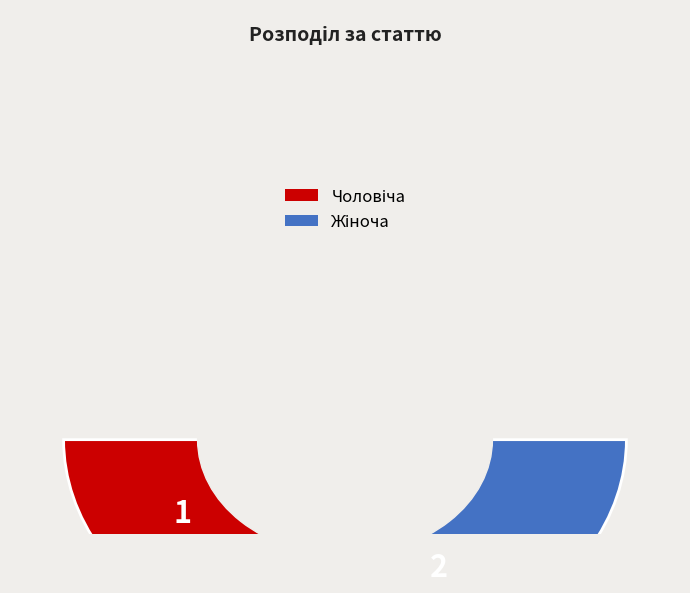

How many segments does this pie chart have?

2